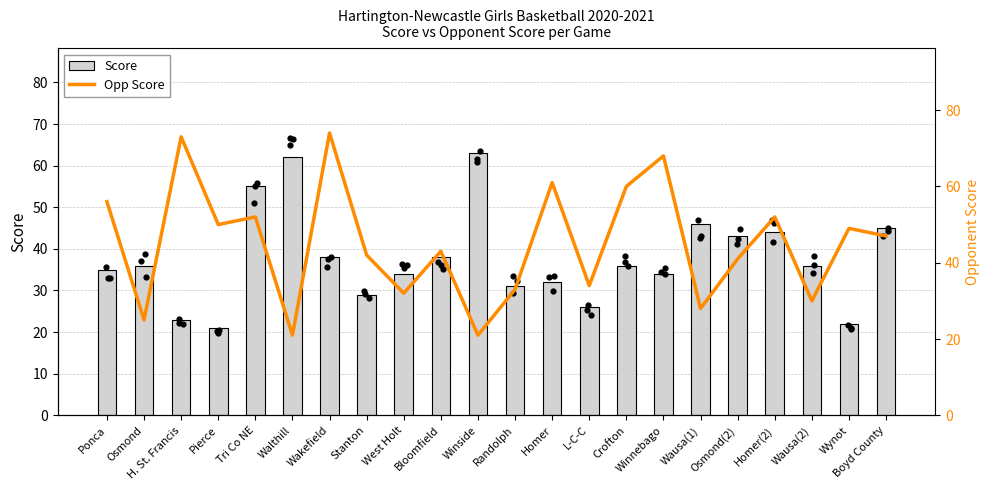

At which category is the sum across all series the highest?

Wakefield